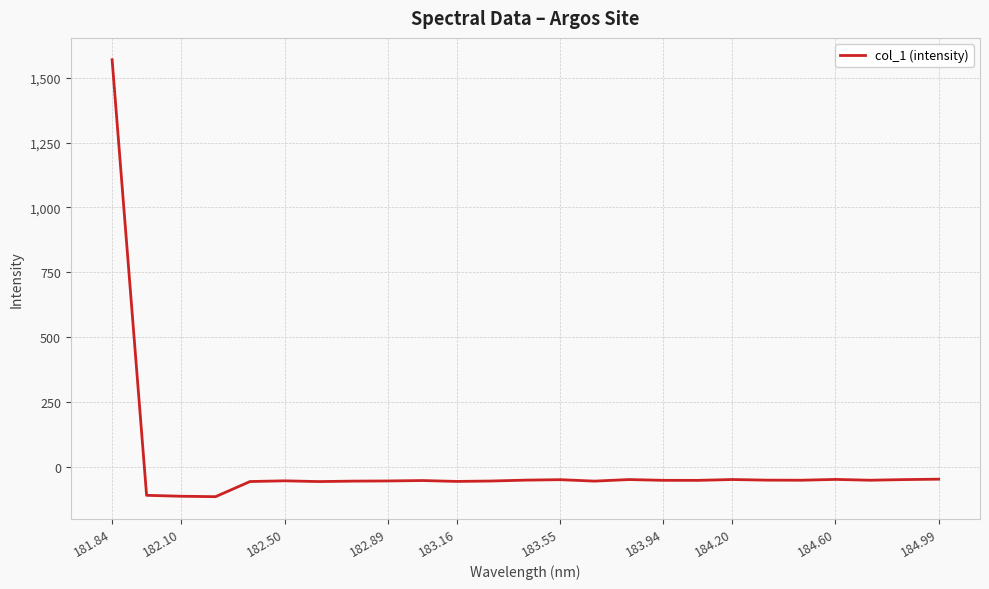

What is the difference between the maximum and minimum values?

1685.3